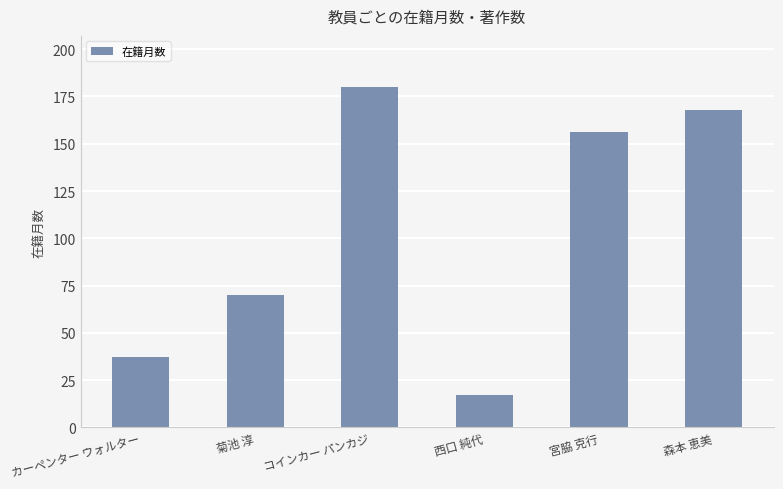

What is the change in value from カーペンター ウォルター to 菊池 淳?

+33